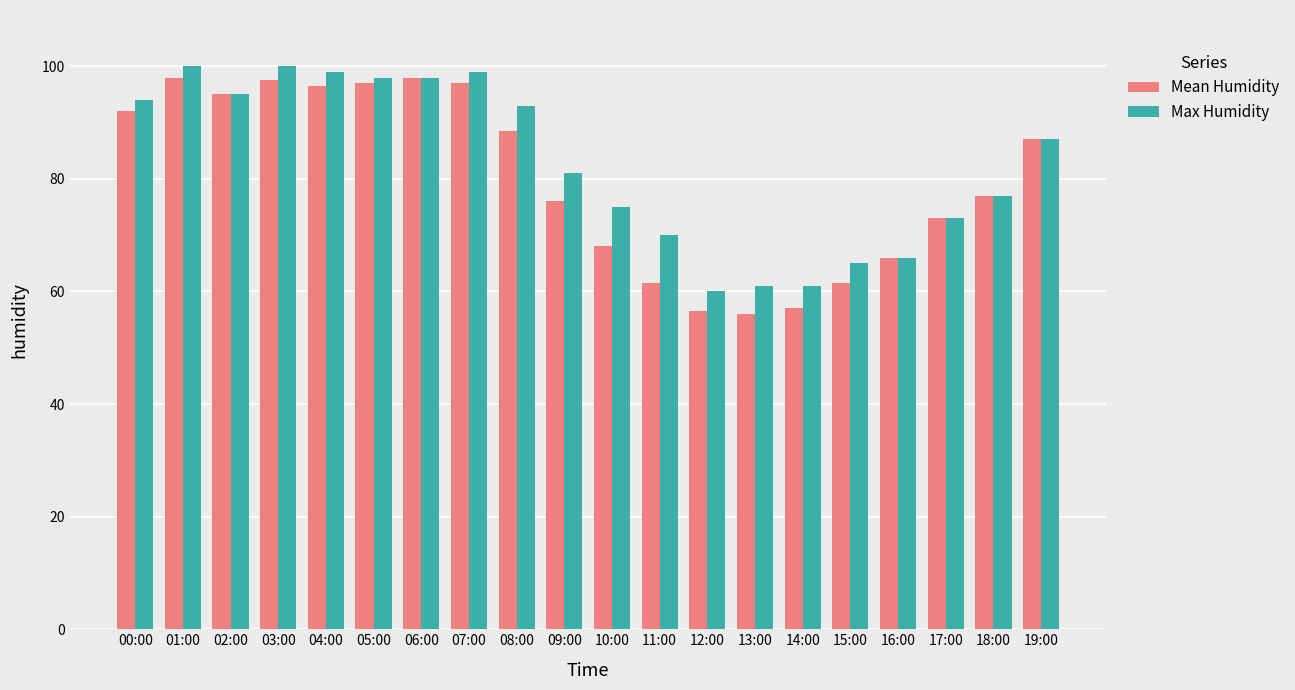

Is it true that Mean Humidity equals 98.0 at 01:00?

True